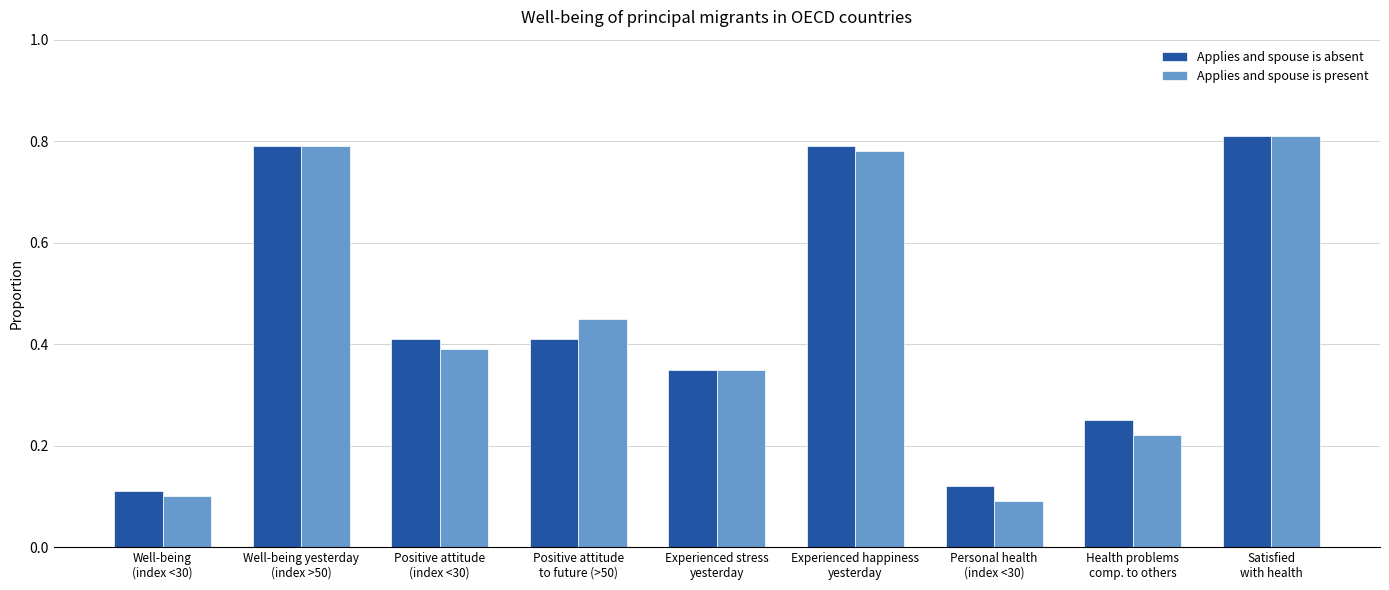

True or false: Applies and spouse is present has a value of 0.2 at Well-being yesterday
(index >50).

False